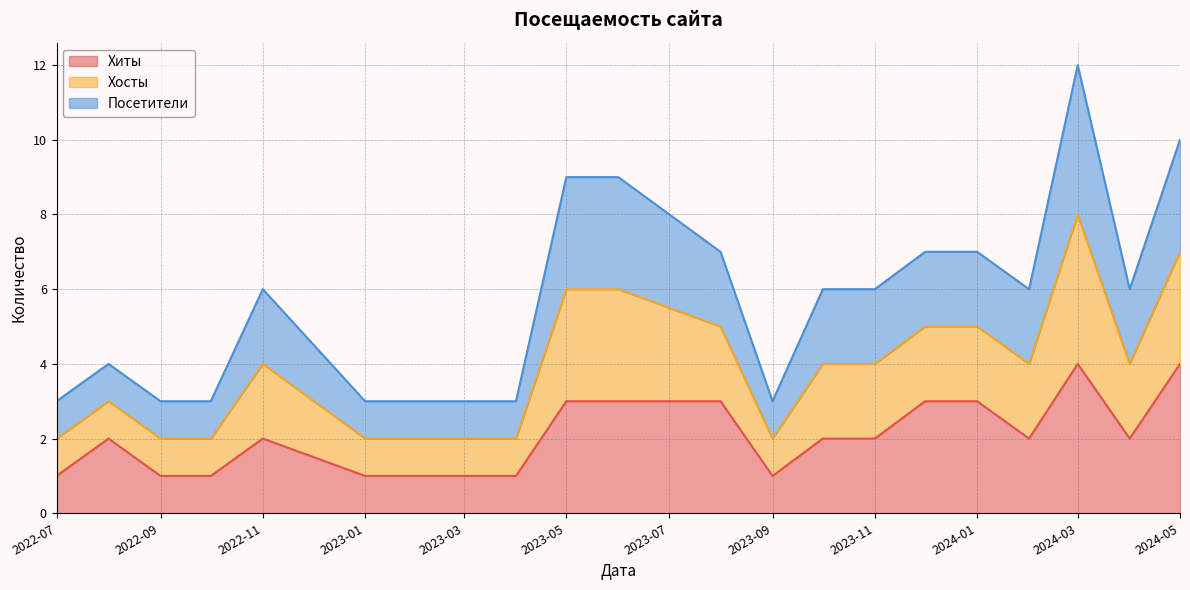

Does the chart display data point markers on the line(s)?

No